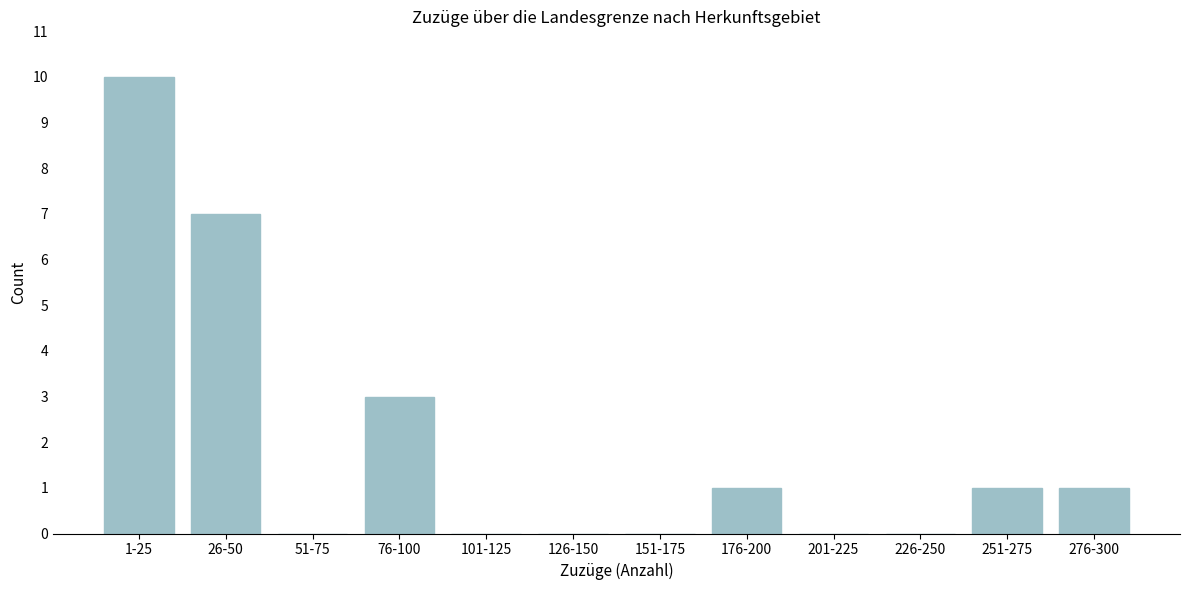

Reading left to right, list all the values displayed in this chart.

1-25=10	26-50=7	51-75=0	76-100=3	101-125=0	126-150=0	151-175=0	176-200=1	201-225=0	226-250=0	251-275=1	276-300=1